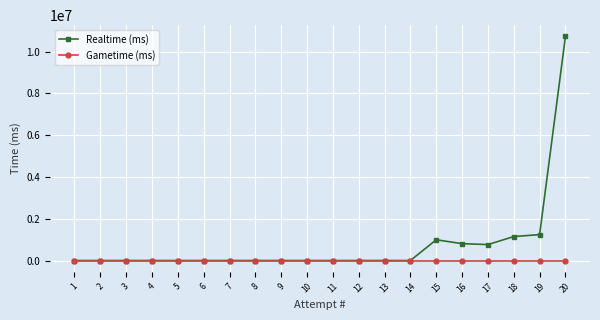

The Gametime (ms) series shows 0 at 12. True or false?

True